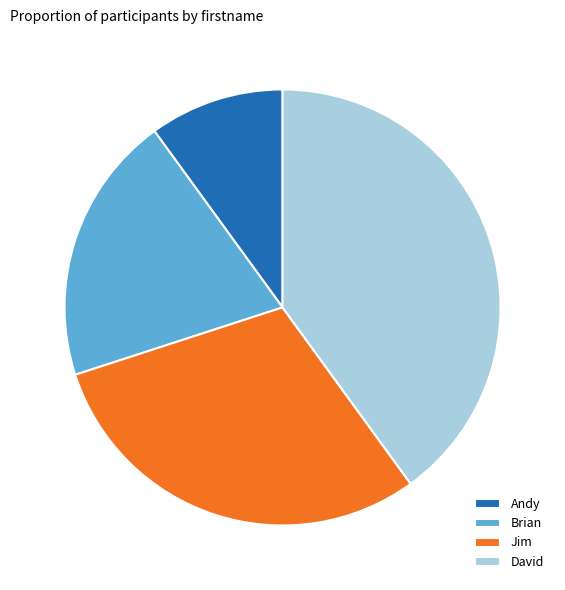

What is the largest slice in the pie chart?

David